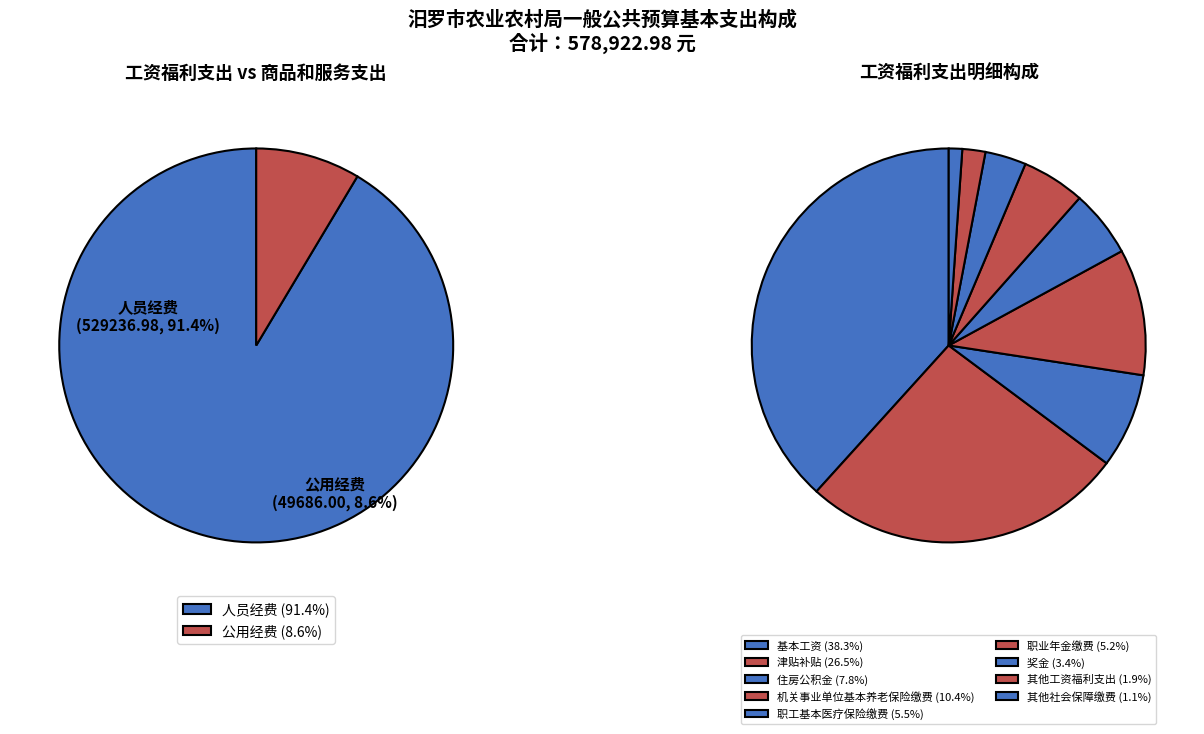

Is it true that 公用经费 is 9% of the pie?

True